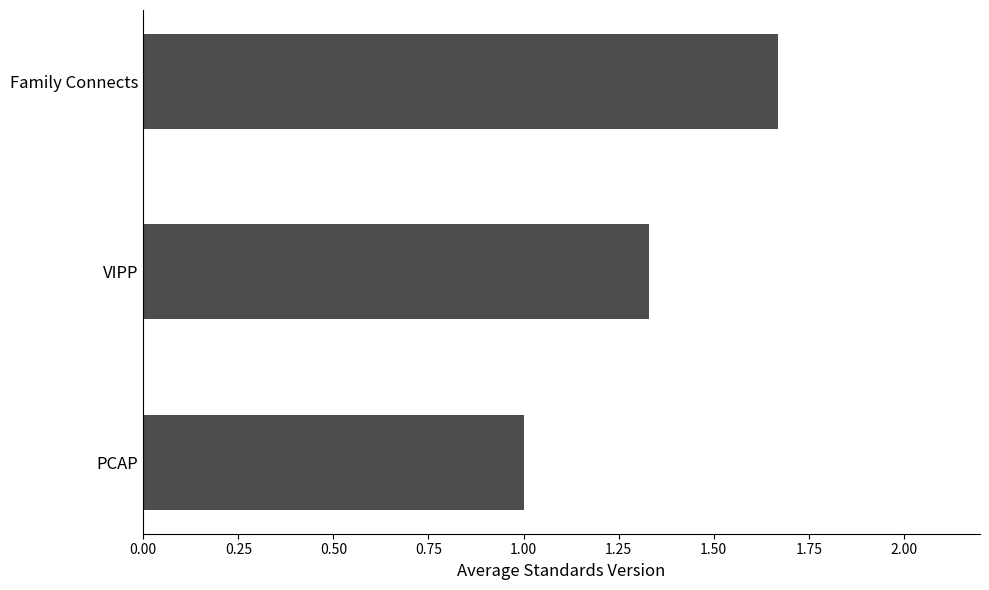

What is the difference between the values at Family Connects and PCAP?

0.7